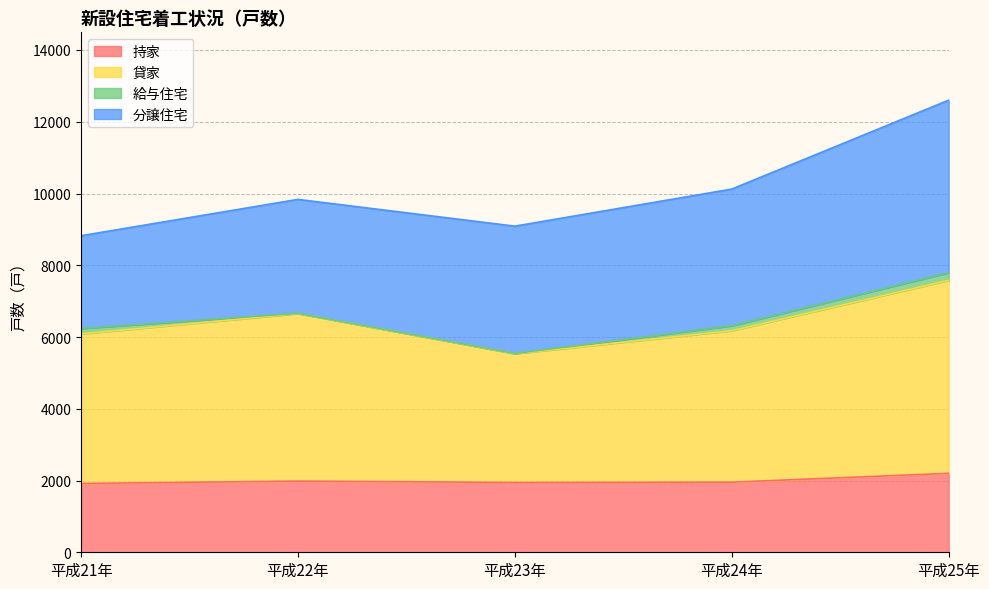

Is the value of 持家 at 平成23年 greater than the value of 貸家 at 平成22年?

No